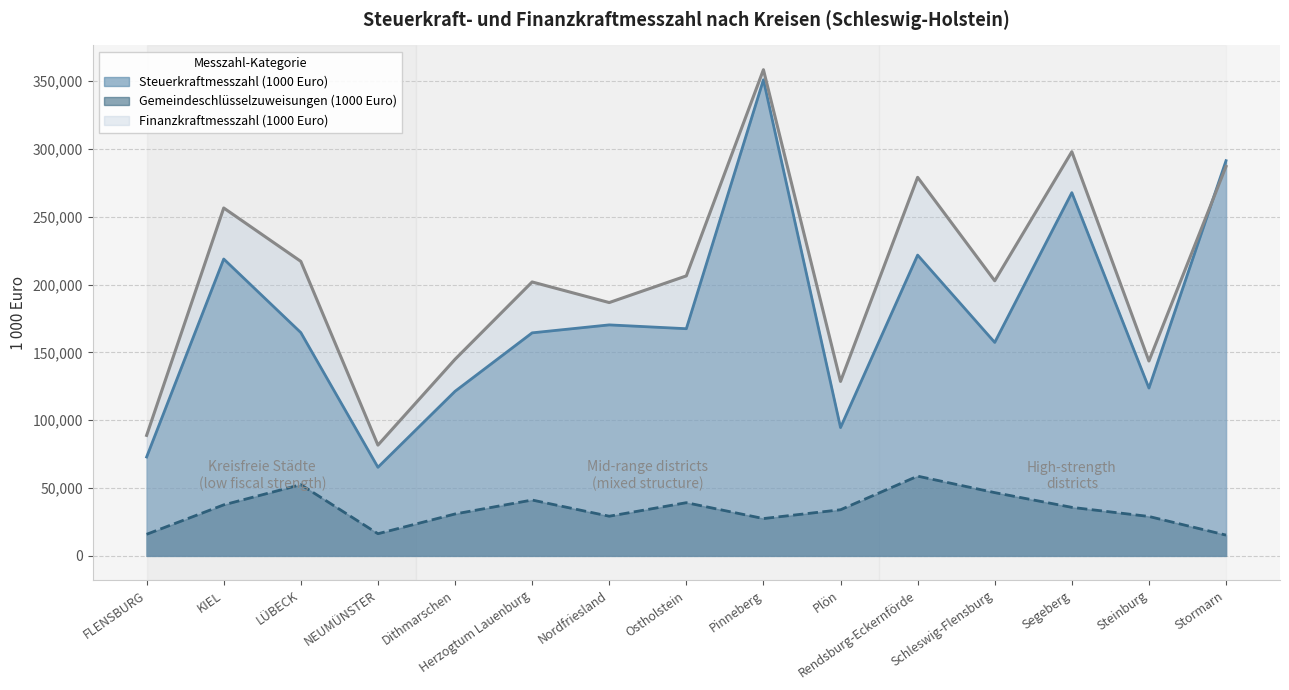

What is the label of the 14th point from the left?

Steinburg